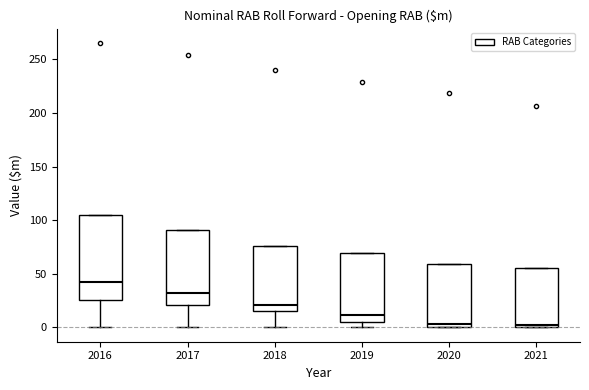

Reading left to right, transcribe this box plot: for each box, give where its median line is, the range the box spans, and where its two whiskers end, as read against the y-axis. The values are not printed on the chart, so give them approximately, as read against the axis.

2016: median 45, box 25 to 105, whiskers 0 to 105
2017: median 30, box 20 to 90, whiskers 0 to 90
2018: median 20, box 15 to 75, whiskers 0 to 75
2019: median 10, box 5 to 70, whiskers 0 to 70
2020: median 5, box 0 to 60, whiskers 0 to 60
2021: median 0 (just above the box's lower edge), box 0 to 55, whiskers 0 to 55